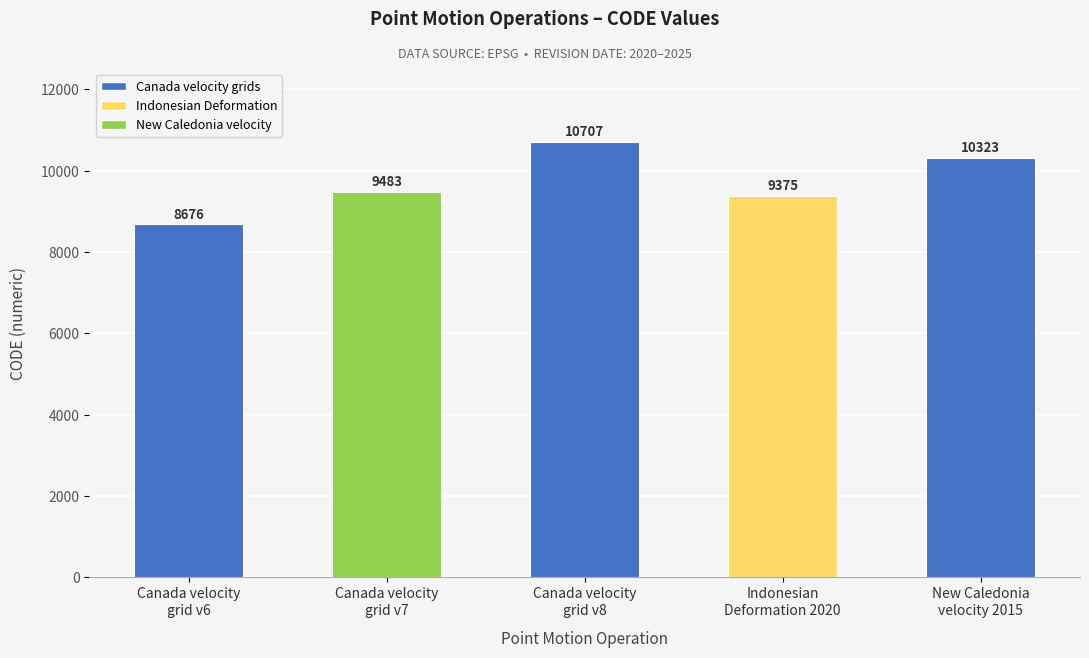

Which label corresponds to the smallest value in the chart?

Canada velocity
grid v6